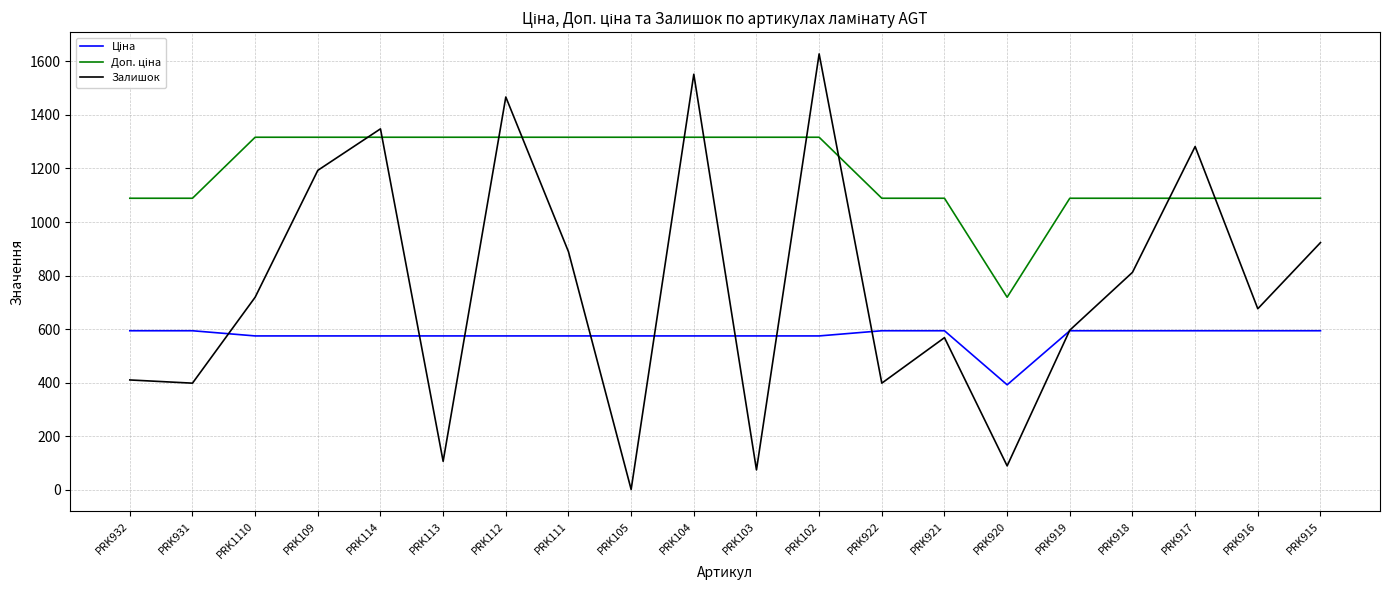

How many interior local peaks does the Залишок series have?

6